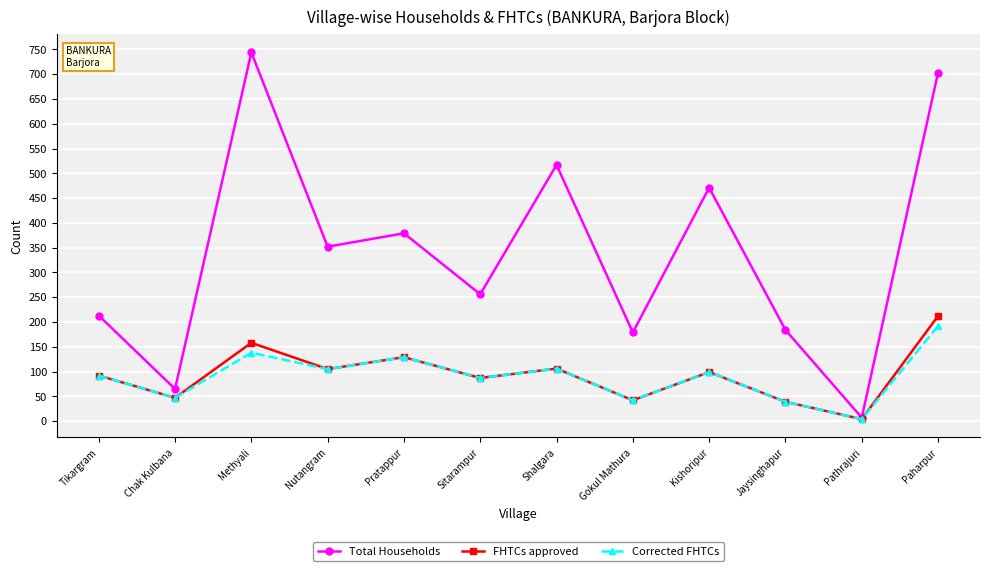

Which series has the widest spread of values?

Total Households